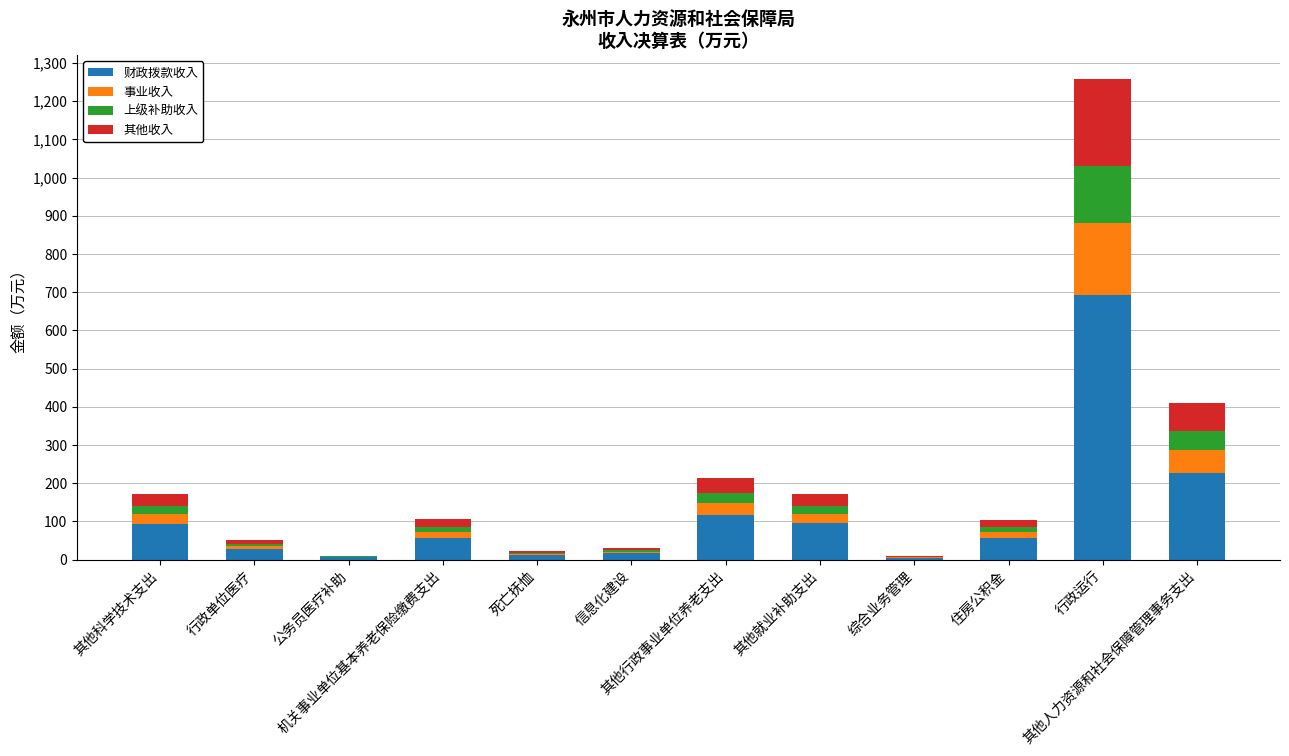

What is the maximum value for 财政拨款收入?

691.6